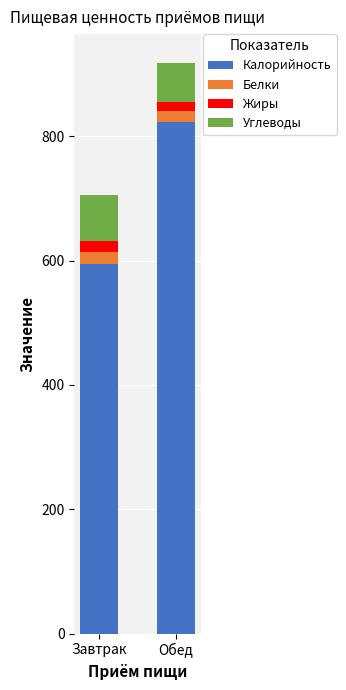

Reading left to right, transcribe the values for Калорийность.

Завтрак=594.9	Обед=822.9